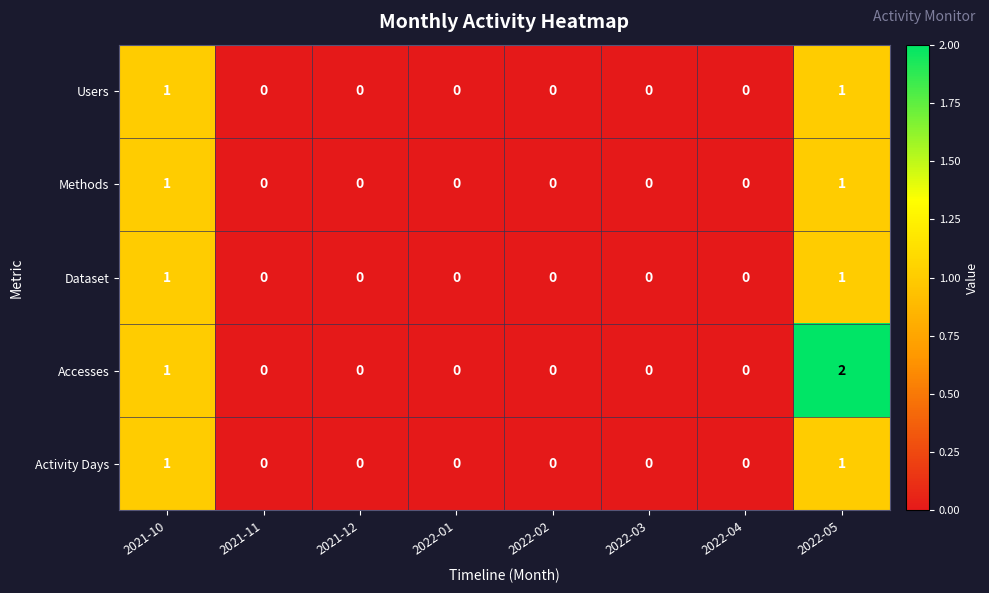

Which series has the largest range (max minus min)?

Accesses